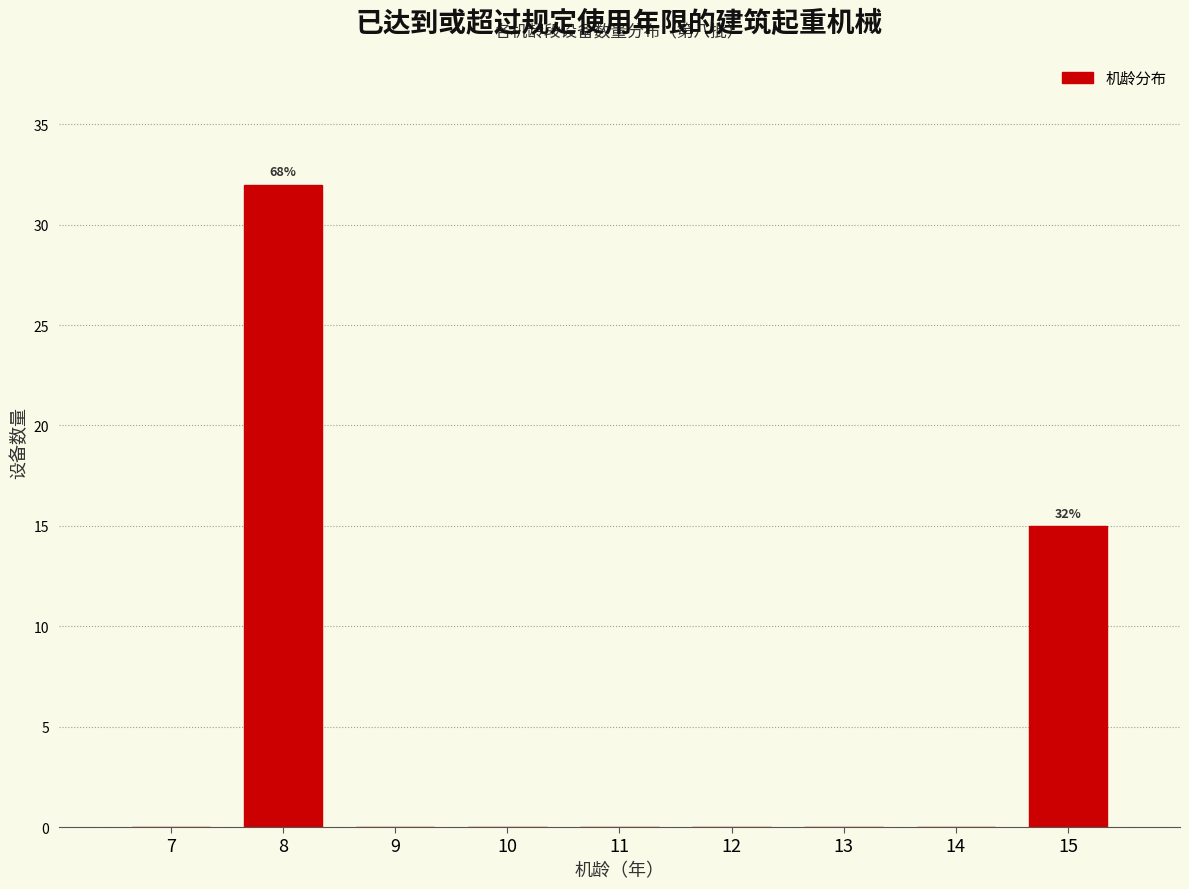

Reading left to right, extract all data points from this chart.

7=0	8=32	9=0	10=0	11=0	12=0	13=0	14=0	15=15